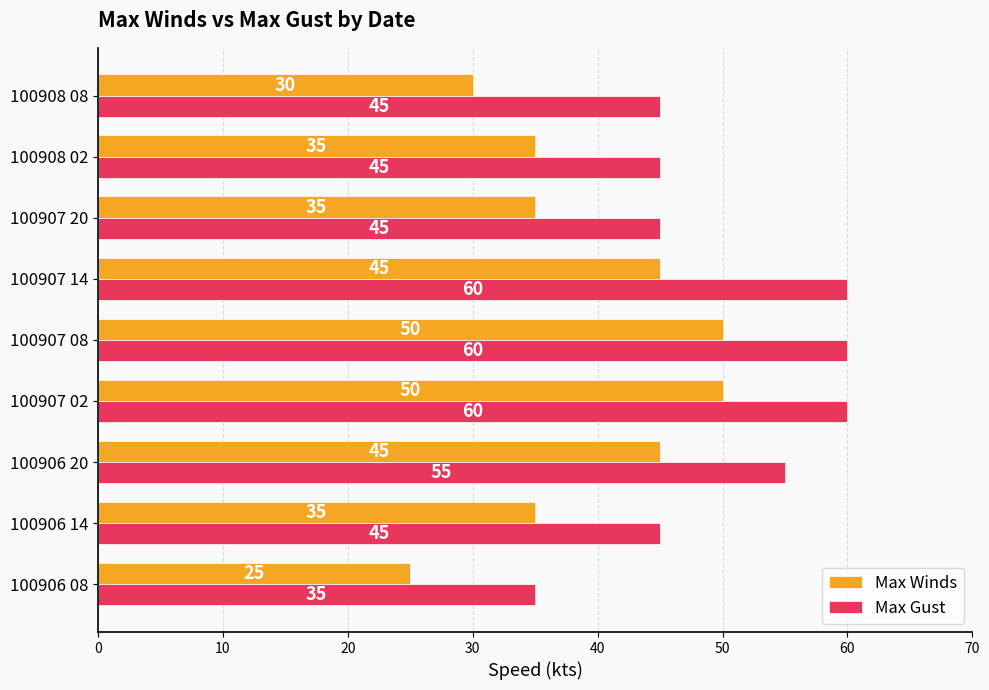

Is the value of Max Winds at 100907 08 greater than the value of Max Gust at 100906 14?

Yes